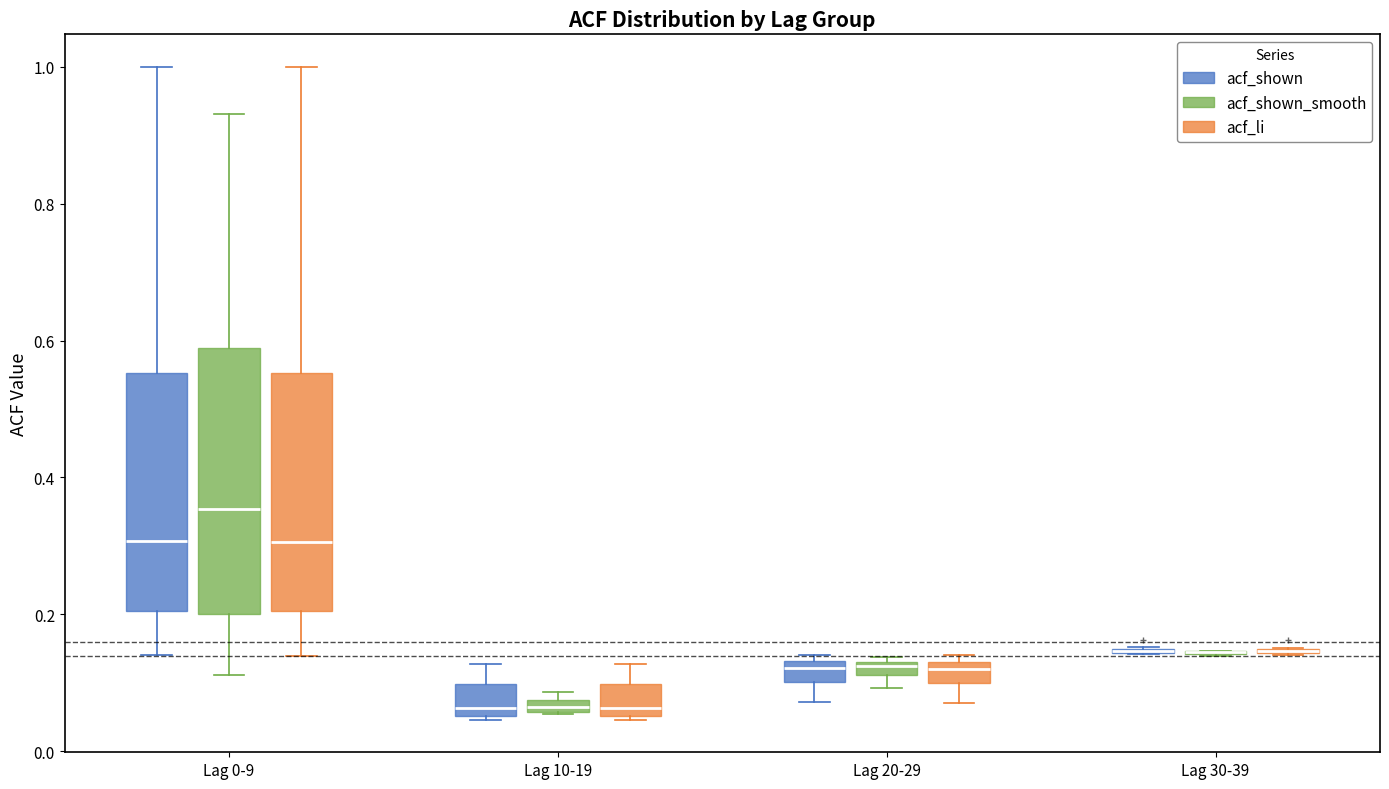

Where is the upper edge of the box for Lag 20-29 (acf_shown_smooth) on the y-axis? The values are not printed on the chart, so give them approximately, as read against the axis.

0.14